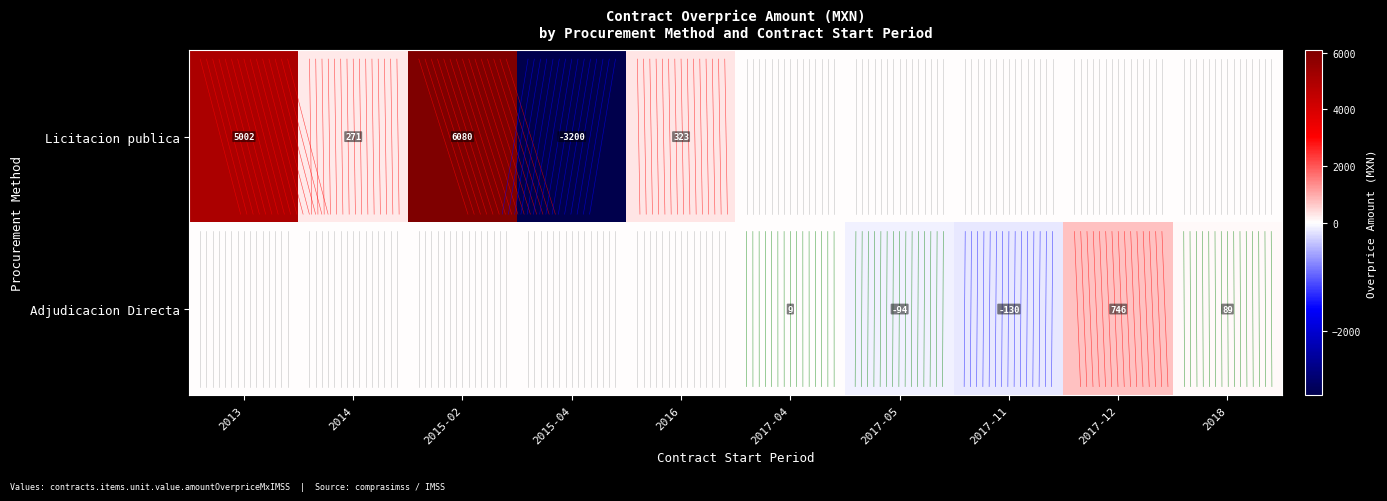

True or false: Adjudicacion Directa has a value of -70 at 2017-11.

False